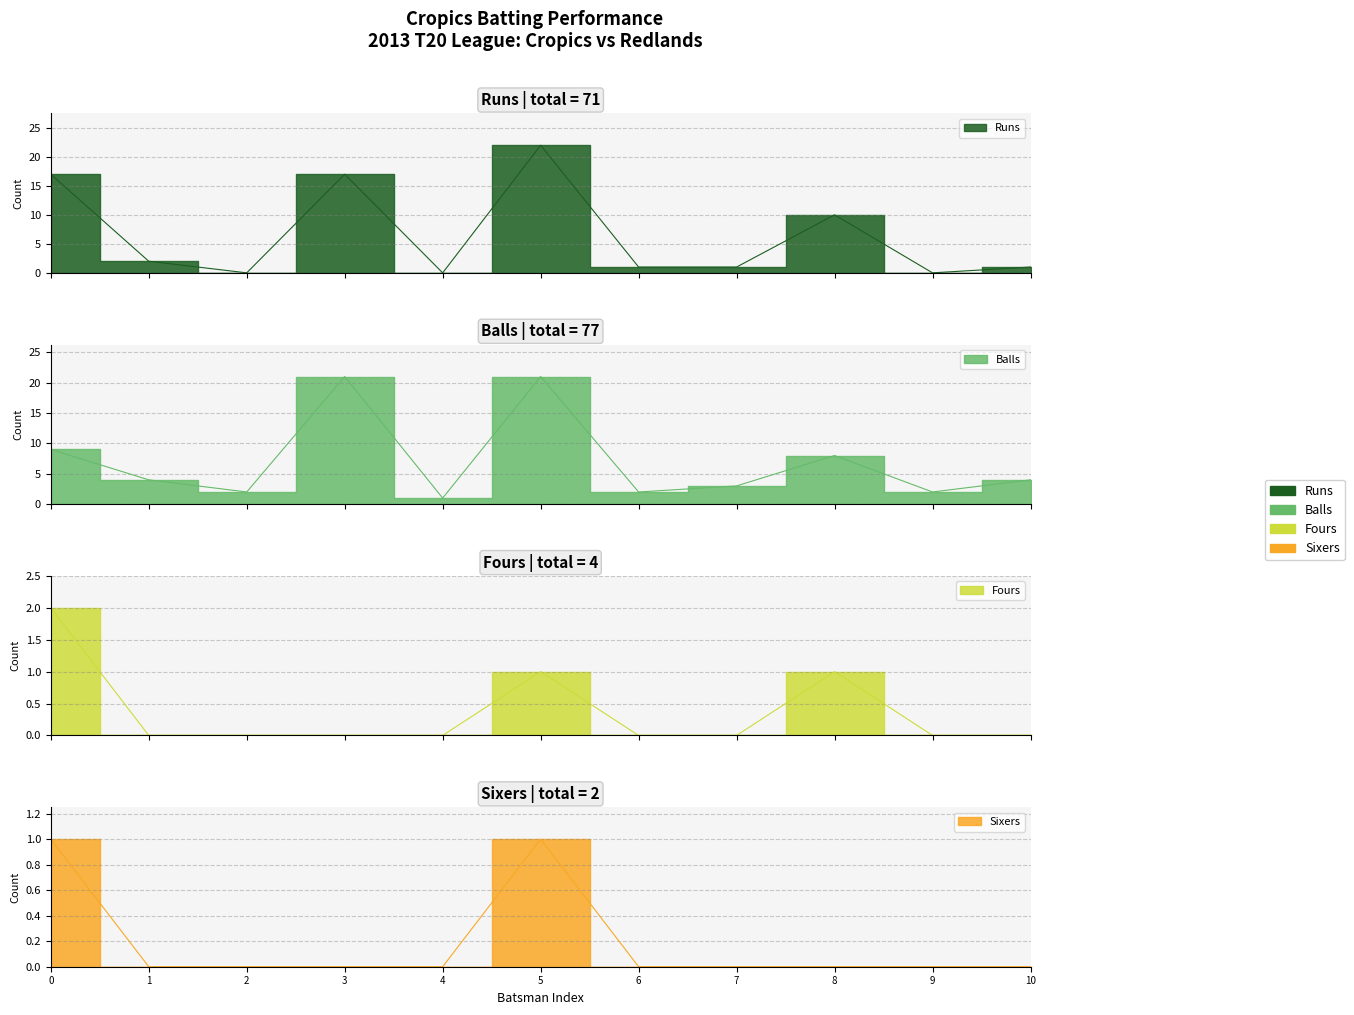

True or false: Sixers and Balls intersect in this chart.

False